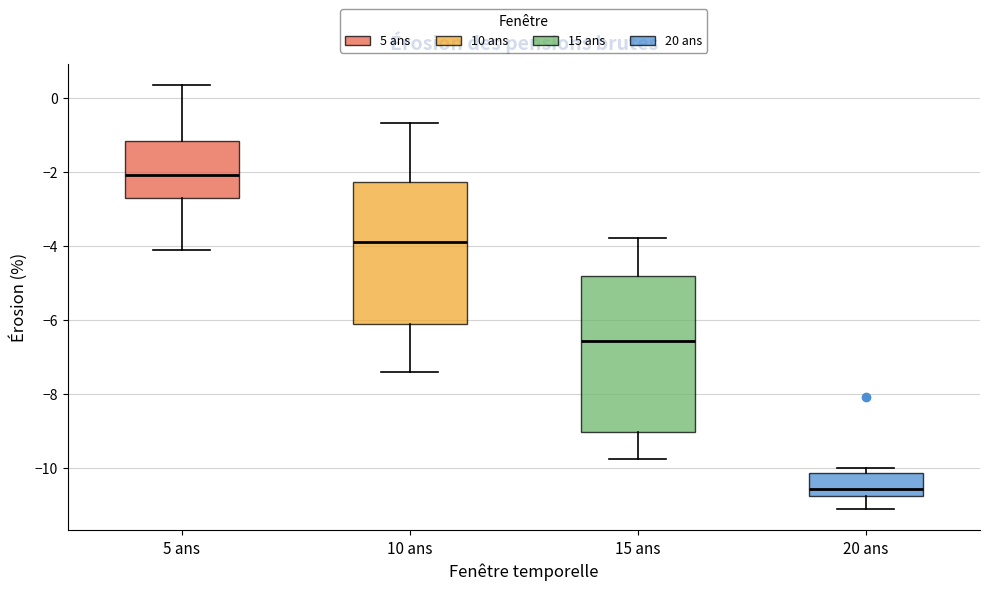

Where is the lower edge of the box for 10 ans on the y-axis? The values are not printed on the chart, so give them approximately, as read against the axis.

-6.2